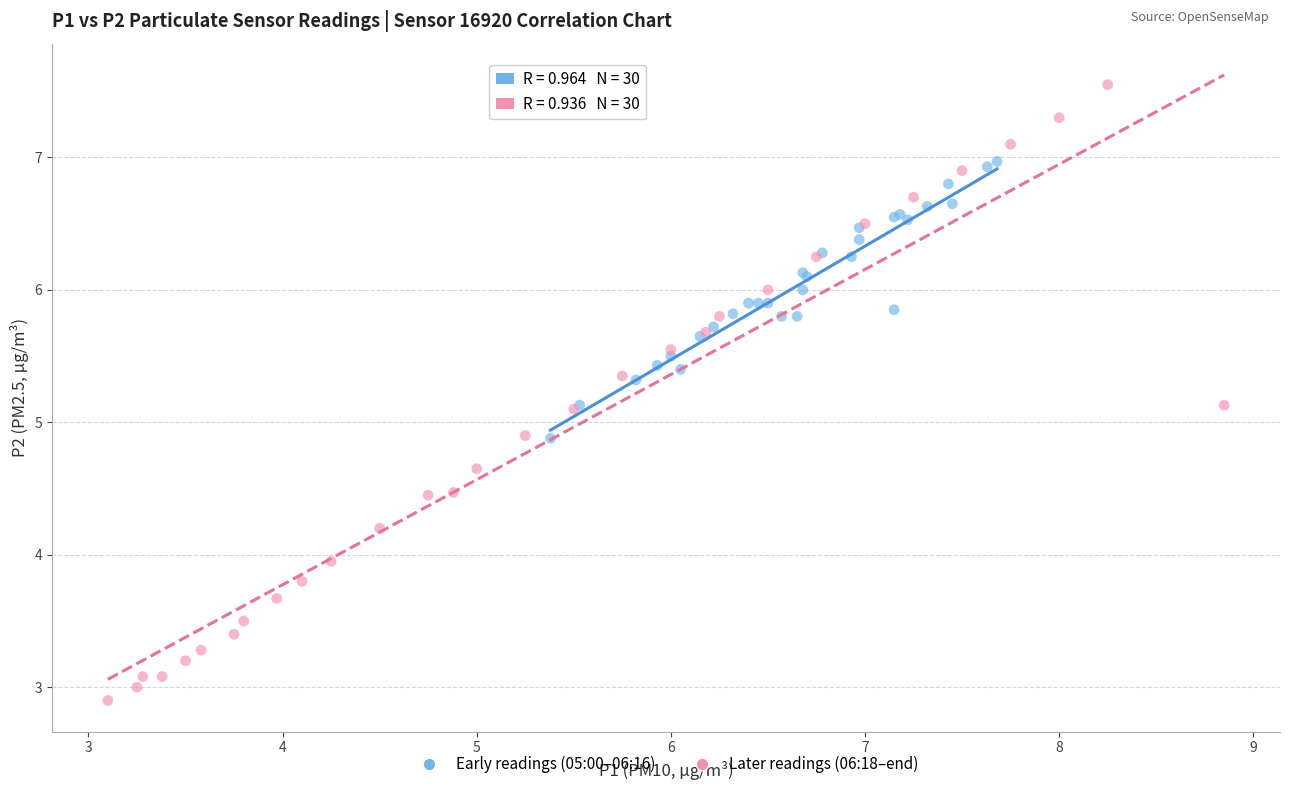

Which series reaches the minimum Y coordinate?

Later readings (06:18–end)